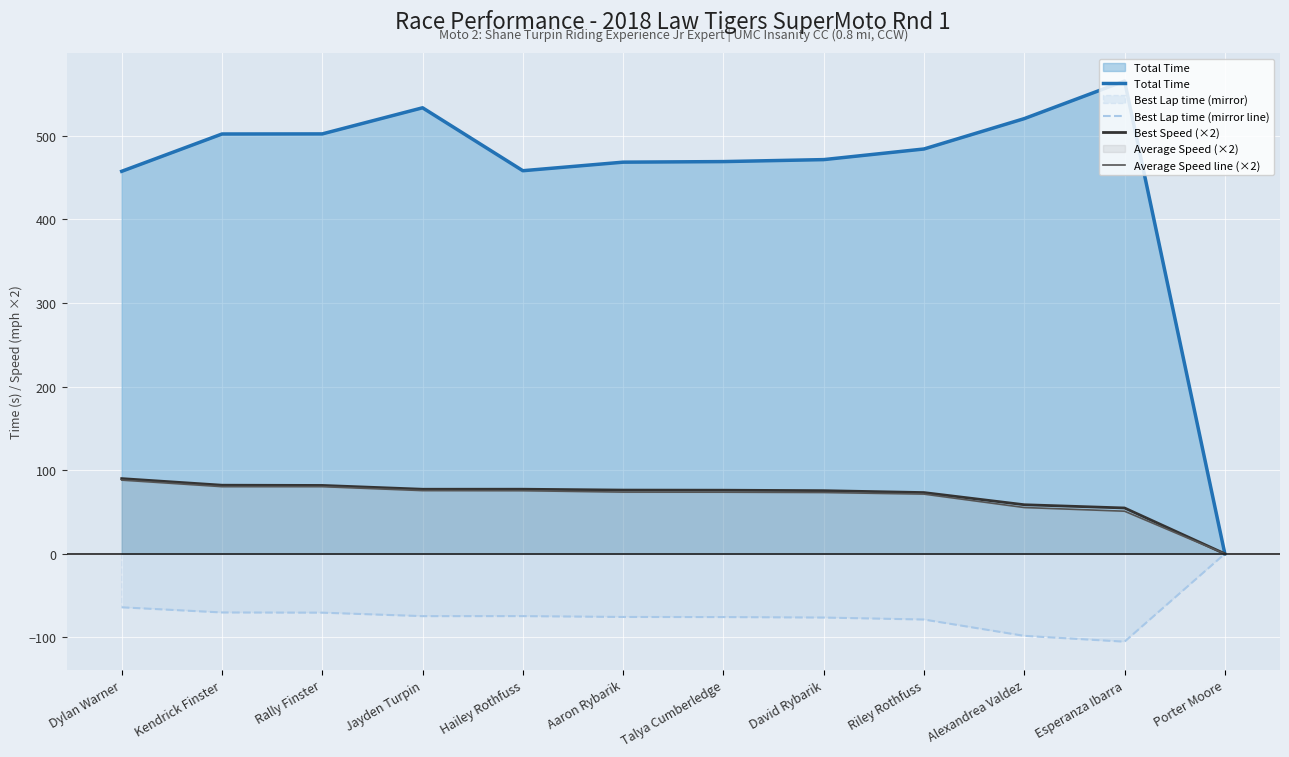

Reading left to right, list all the values displayed in this chart.

Total Time: 457.5	502.2	502.3	533.5	458.2	468.5	469.2	471.5	484.2	520.6	565.5	0.0
Best Lap time (mirror line): -64.1	-70.2	-70.5	-74.6	-74.6	-75.6	-75.7	-76.3	-78.7	-98.2	-105.2	-0.0
Best Speed (×2): 89.9	82.0	81.7	77.2	77.2	76.2	76.0	75.5	73.2	58.6	54.8	0.0
Average Speed line (×2): 88.1	80.3	80.3	75.6	75.4	73.8	73.7	73.3	71.4	55.3	50.9	0.0